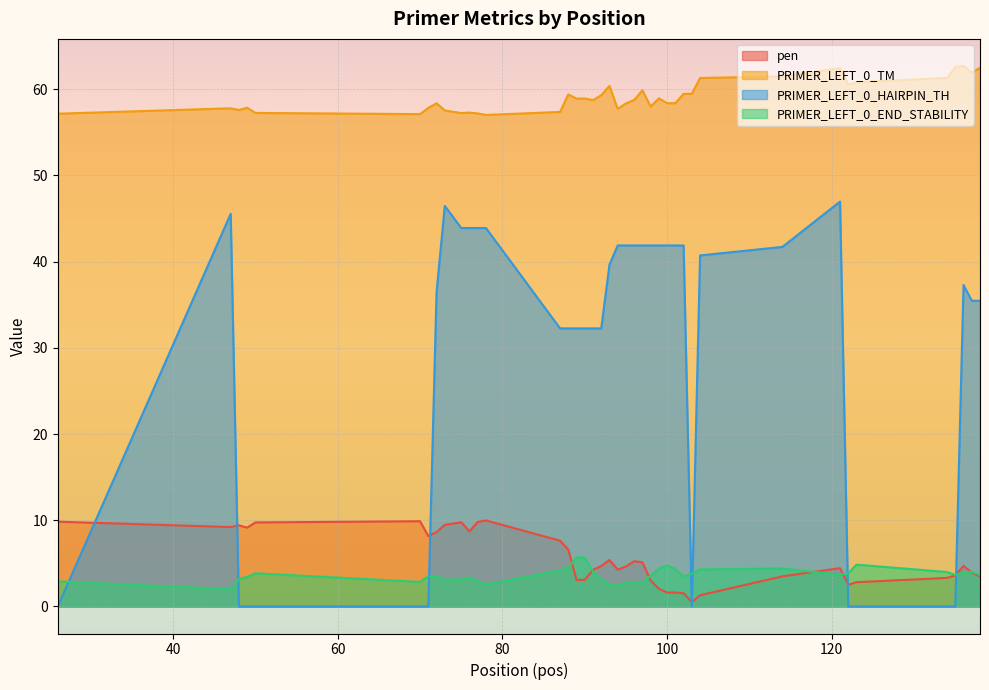

Reading right to left, extract all data points from this chart.

pen: 3.5	3.9	4.7	3.6	3.3	2.8	2.5	4.4	3.5	1.3	0.5	1.5	1.6	1.6	2.1	3.0	5.1	5.3	4.6	4.3	5.4	4.7	4.3	3.1	3.1	6.6	7.6	10.0	9.8	8.7	9.8	9.5	8.6	8.2	9.9	9.7	9.1	9.4	9.2	9.8
PRIMER_LEFT_0_TM: 62.5	61.9	62.7	62.6	61.3	60.8	60.5	62.4	61.5	61.3	59.5	59.5	58.4	58.4	58.9	58.0	59.9	58.8	58.4	57.7	60.4	59.3	58.7	58.9	58.9	59.4	57.4	57.0	57.2	57.3	57.2	57.5	58.4	57.8	57.1	57.3	57.9	57.6	57.8	57.2
PRIMER_LEFT_0_HAIRPIN_TH: 35.5	35.5	37.3	0.0	0.0	0.0	0.0	47.0	41.7	40.7	0.0	41.9	41.9	41.9	41.9	41.9	41.9	41.9	41.9	41.9	39.6	32.3	32.3	32.3	32.3	32.3	32.3	43.9	43.9	43.9	43.9	46.5	36.5	0.0	0.0	0.0	0.0	0.0	45.5	0.0
PRIMER_LEFT_0_END_STABILITY: 3.7	4.0	4.0	3.7	4.0	4.8	3.9	3.7	4.4	4.3	3.8	3.5	4.3	4.8	4.4	3.6	2.8	2.7	2.8	2.4	2.5	3.2	4.0	5.7	5.7	4.5	4.2	2.6	2.9	3.4	3.1	3.1	3.5	3.5	2.9	3.9	3.4	3.2	2.0	2.9